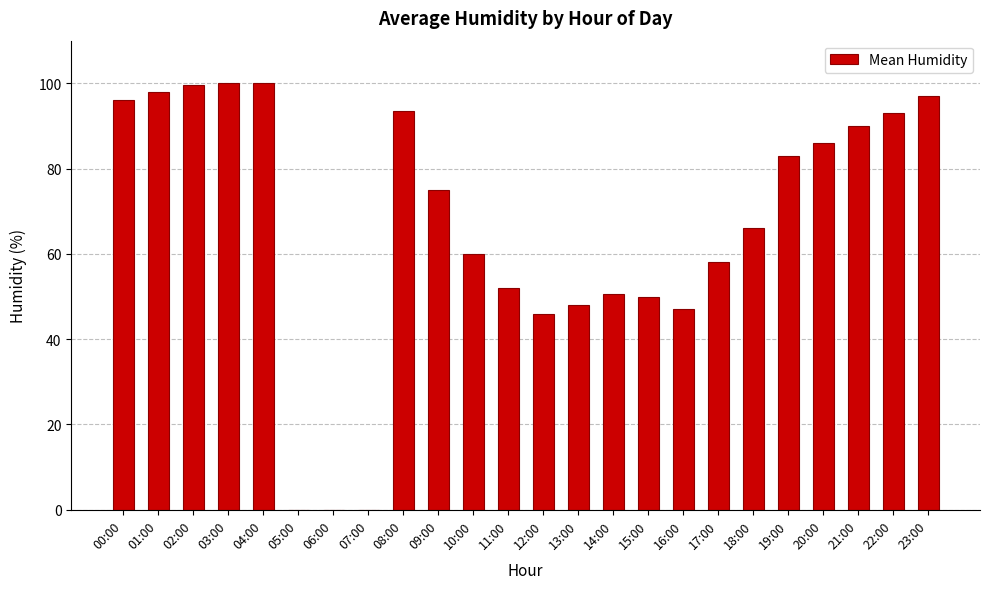

Reading left to right, extract all data points from this chart.

96.0	98.0	99.5	100.0	100.0	0.0	0.0	0.0	93.5	75.0	60.0	52.0	46.0	48.0	50.5	50.0	47.0	58.0	66.0	83.0	86.0	90.0	93.0	97.0